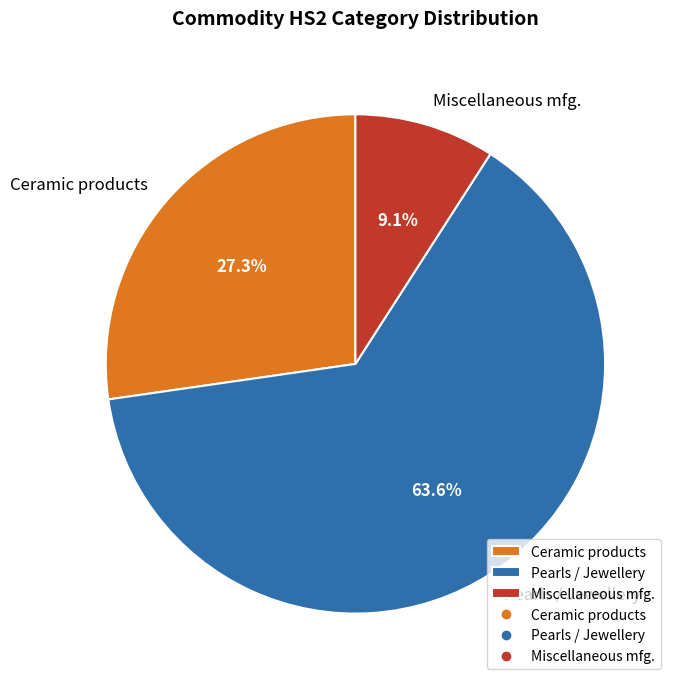

Which slice is the largest?

Pearls / Jewellery